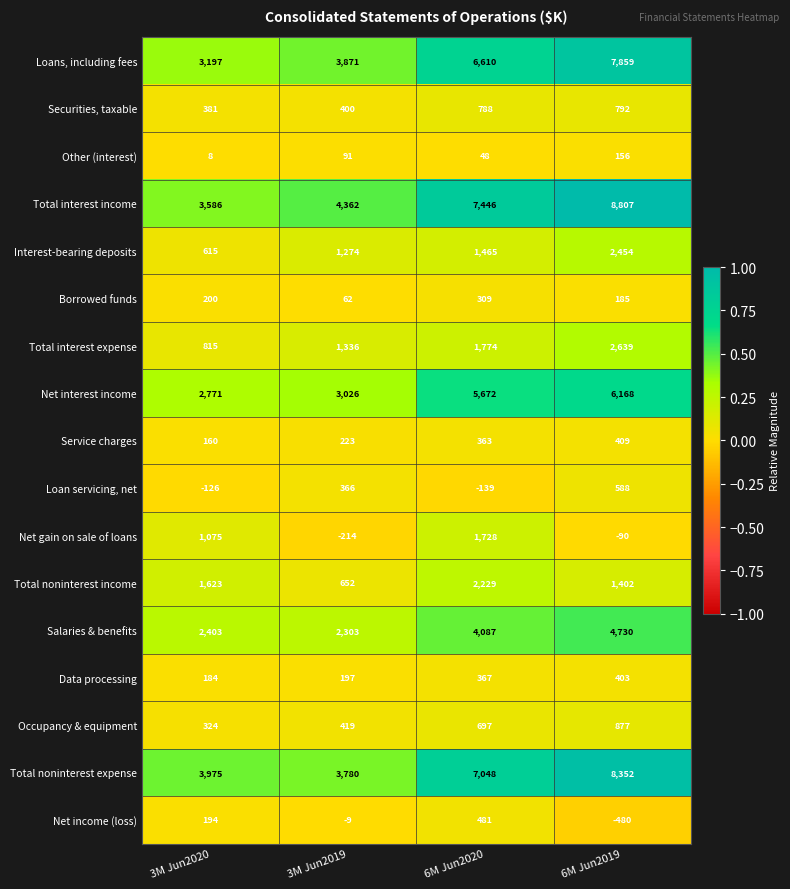

What is the average value of the Other (interest) series?

76